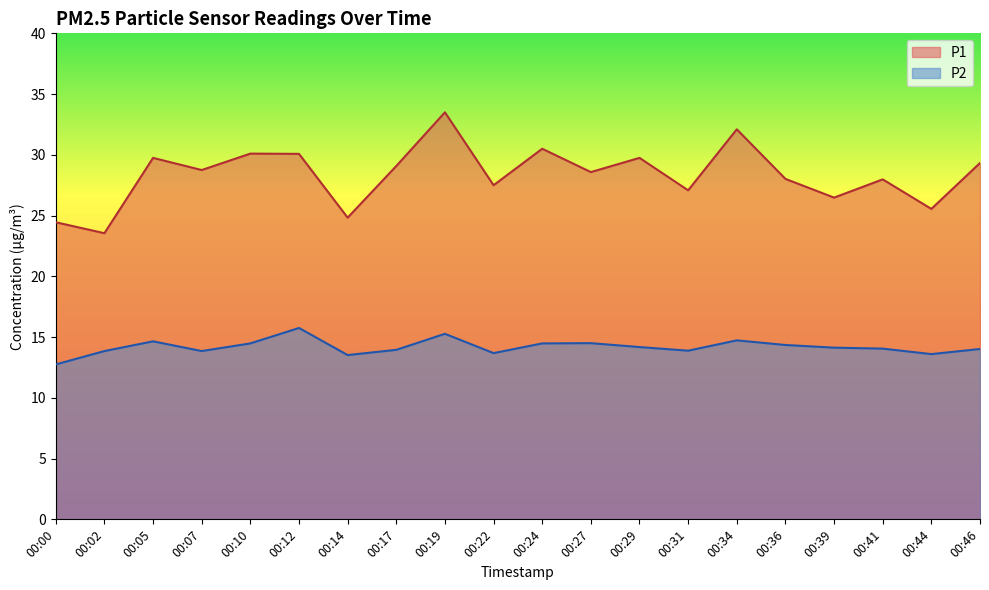

Reading left to right, transcribe all the data shown in this chart.

P1: 00:00=24.4	00:02=23.6	00:05=29.8	00:07=28.8	00:10=30.1	00:12=30.1	00:14=24.8	00:17=29.1	00:19=33.5	00:22=27.5	00:24=30.5	00:27=28.6	00:29=29.8	00:31=27.1	00:34=32.1	00:36=28.0	00:39=26.5	00:41=28.0	00:44=25.6	00:46=29.3
P2: 00:00=12.8	00:02=13.8	00:05=14.7	00:07=13.8	00:10=14.5	00:12=15.8	00:14=13.5	00:17=13.9	00:19=15.3	00:22=13.7	00:24=14.5	00:27=14.5	00:29=14.2	00:31=13.9	00:34=14.7	00:36=14.3	00:39=14.1	00:41=14.1	00:44=13.6	00:46=14.0